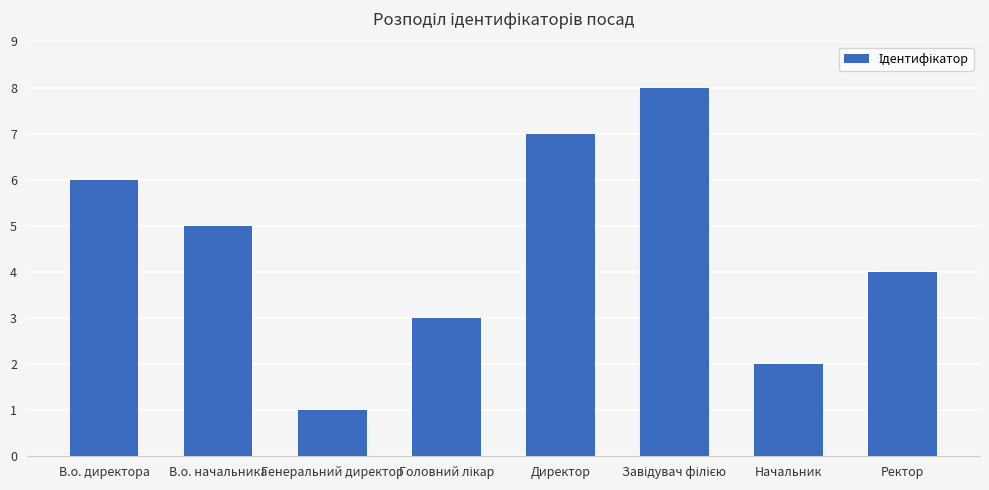

Reading right to left, extract all data points from this chart.

4	2	8	7	3	1	5	6